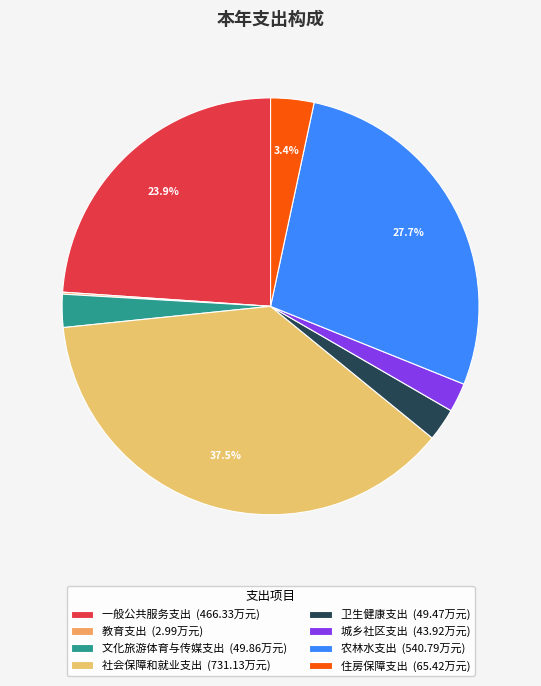

What percentage is the 住房保障支出 slice, to the nearest percent?

3%